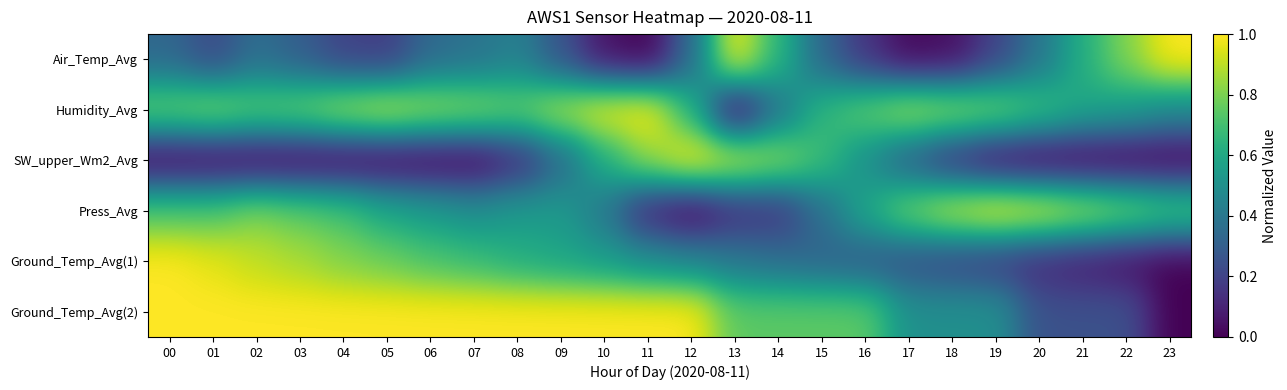

Rank the series at 08 from highest to lowest value.

Ground_Temp_Avg(2), Humidity_Avg, Ground_Temp_Avg(1), Press_Avg, Air_Temp_Avg, SW_upper_Wm2_Avg